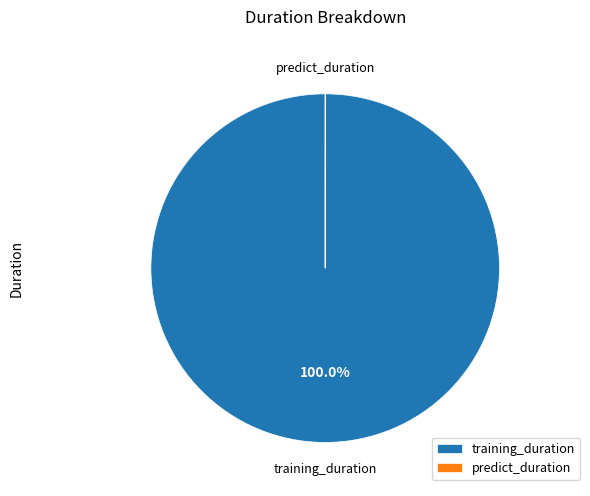

Which category accounts for the majority?

training_duration